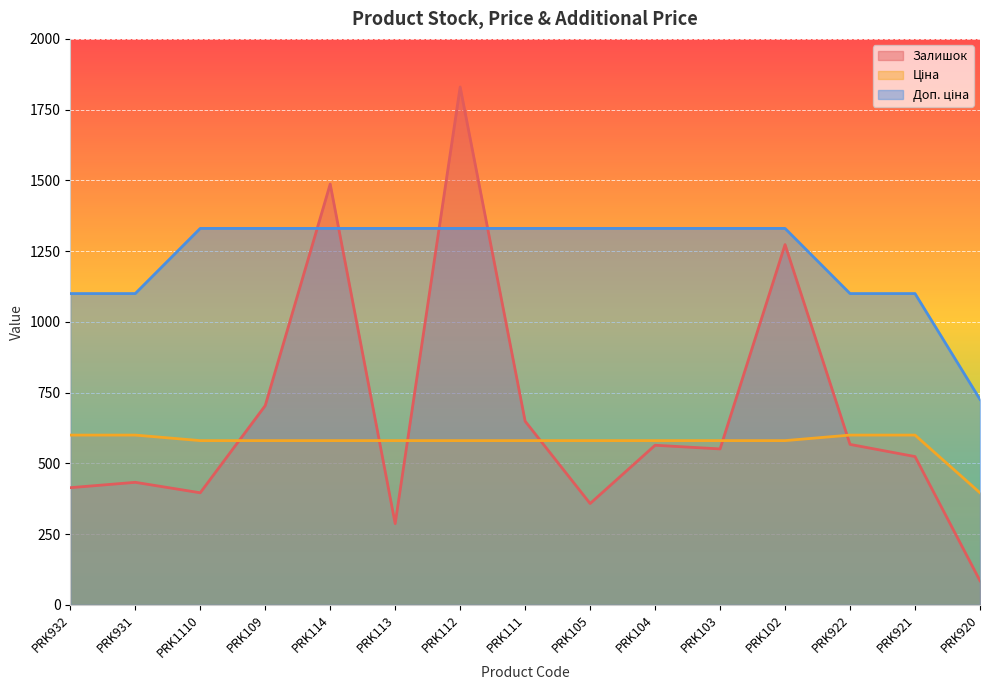

How many interior local peaks does the Залишок series have?

5